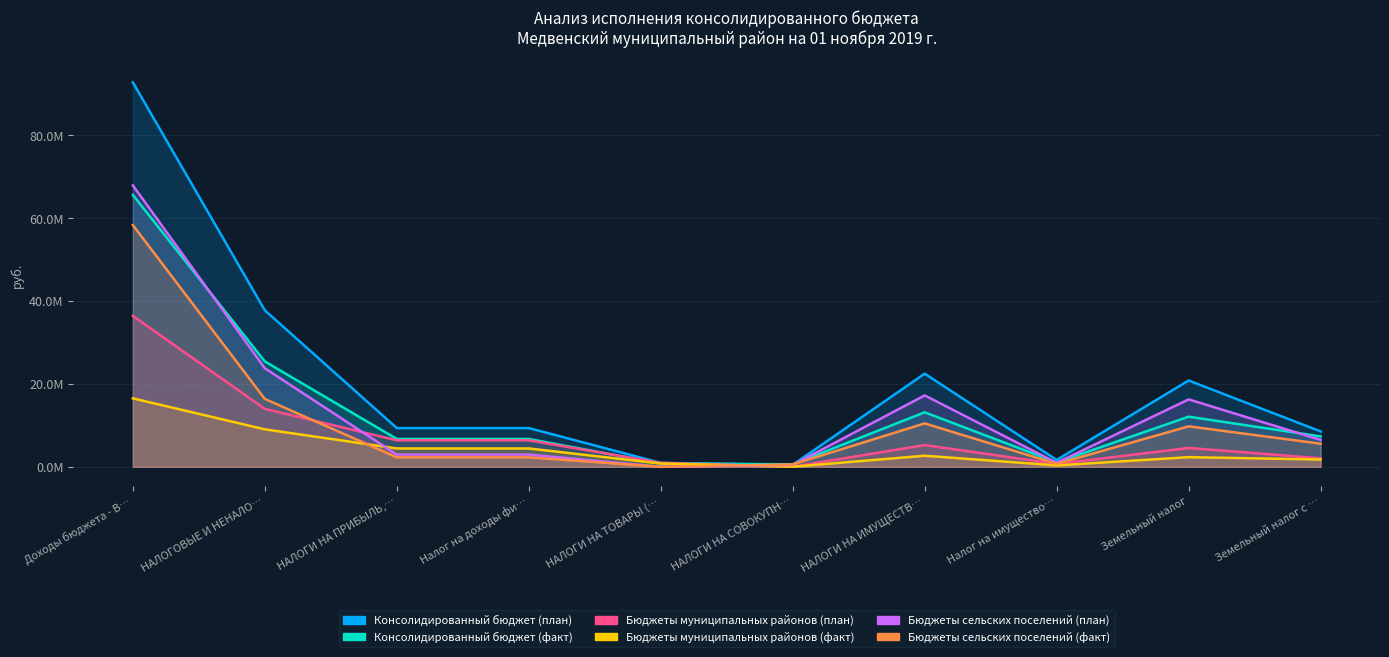

The Бюджеты сельских поселений (план) series shows 2953670.5 at НАЛОГИ НА ПРИБЫЛЬ,…. True or false?

True